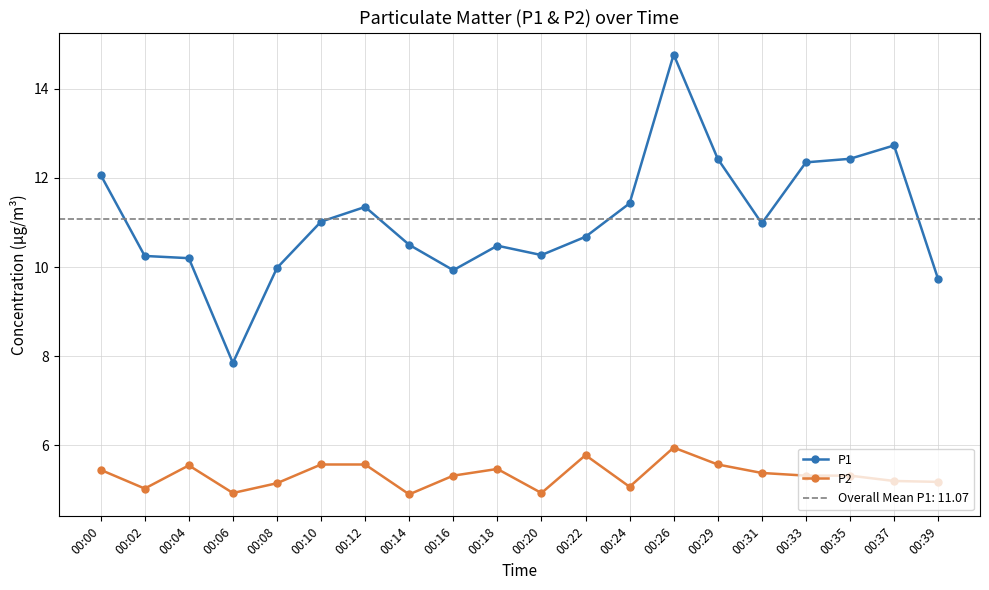

True or false: P1 and P2 intersect in this chart.

False